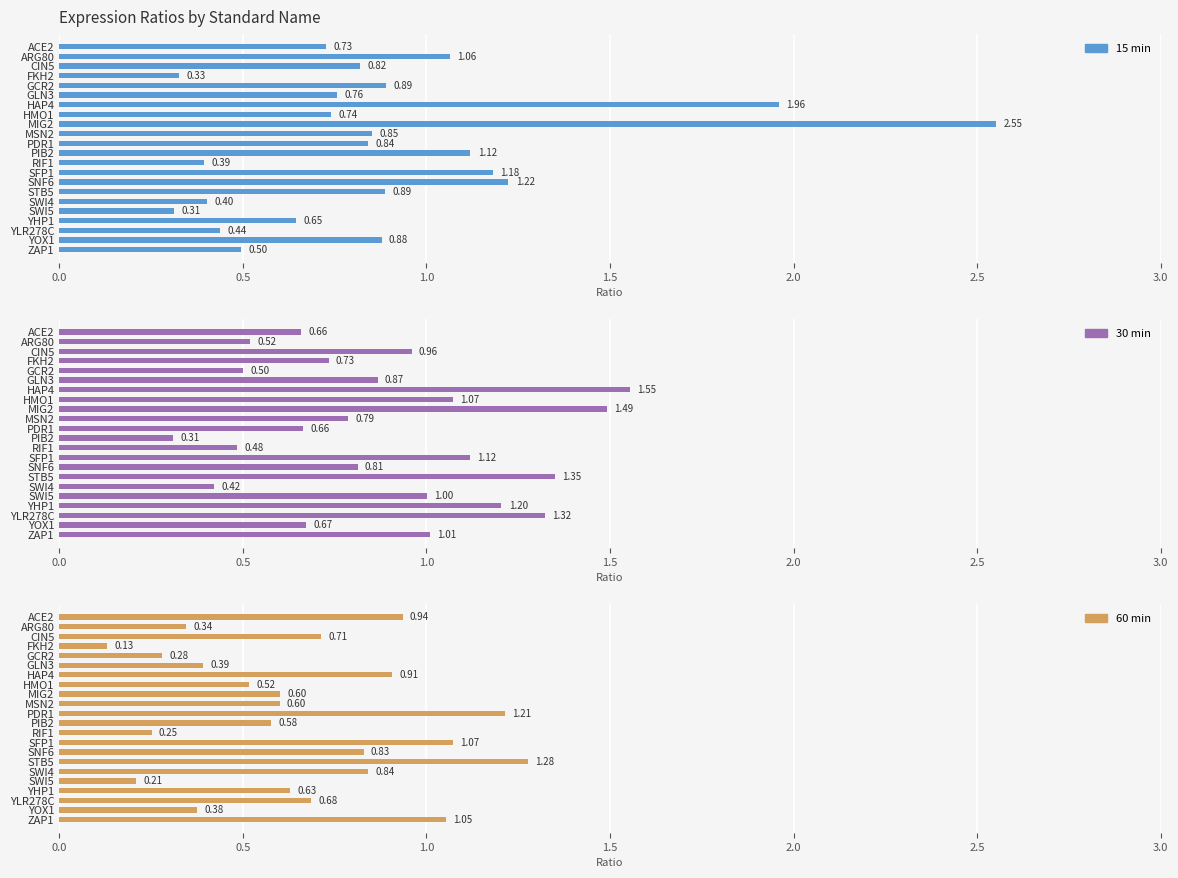

Count the number of data series in this chart.

3